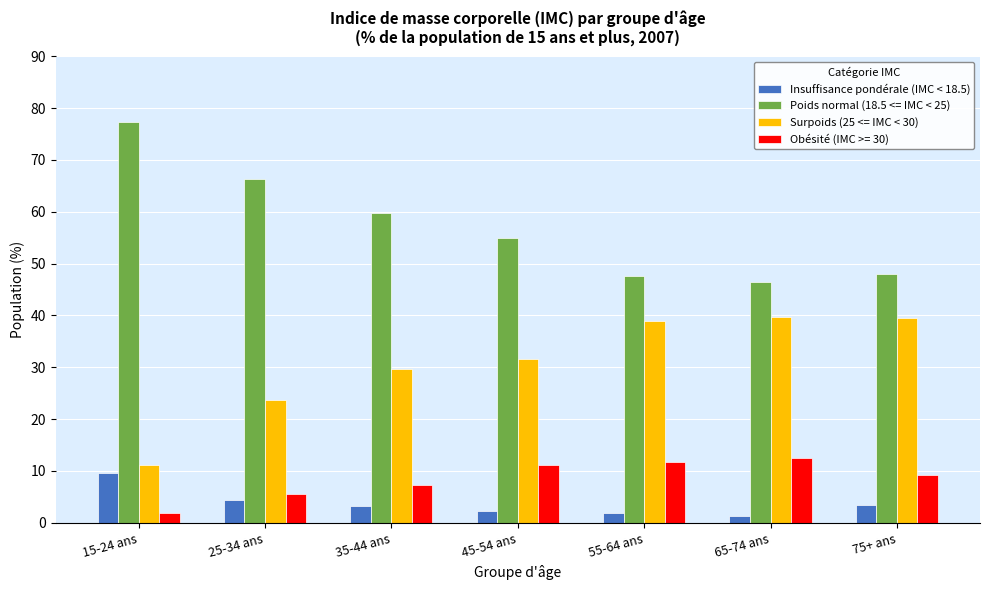

True or false: Surpoids (25 <= IMC < 30) has a value of 38.9 at 55-64 ans.

True